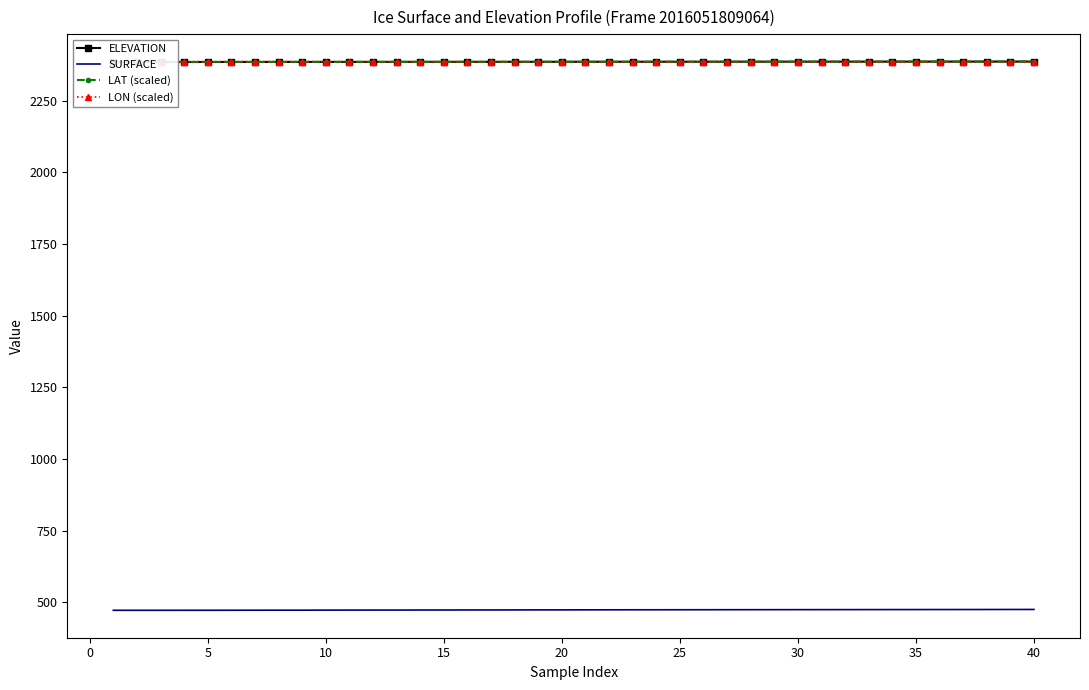

True or false: LON (scaled) has more than 1 interior local peaks.

False